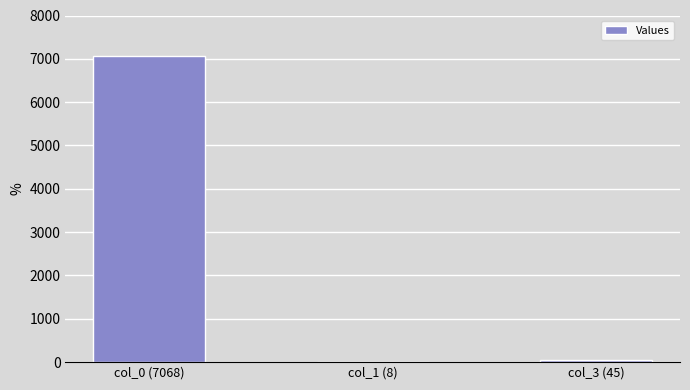

What is the maximum value shown in the chart?

7068